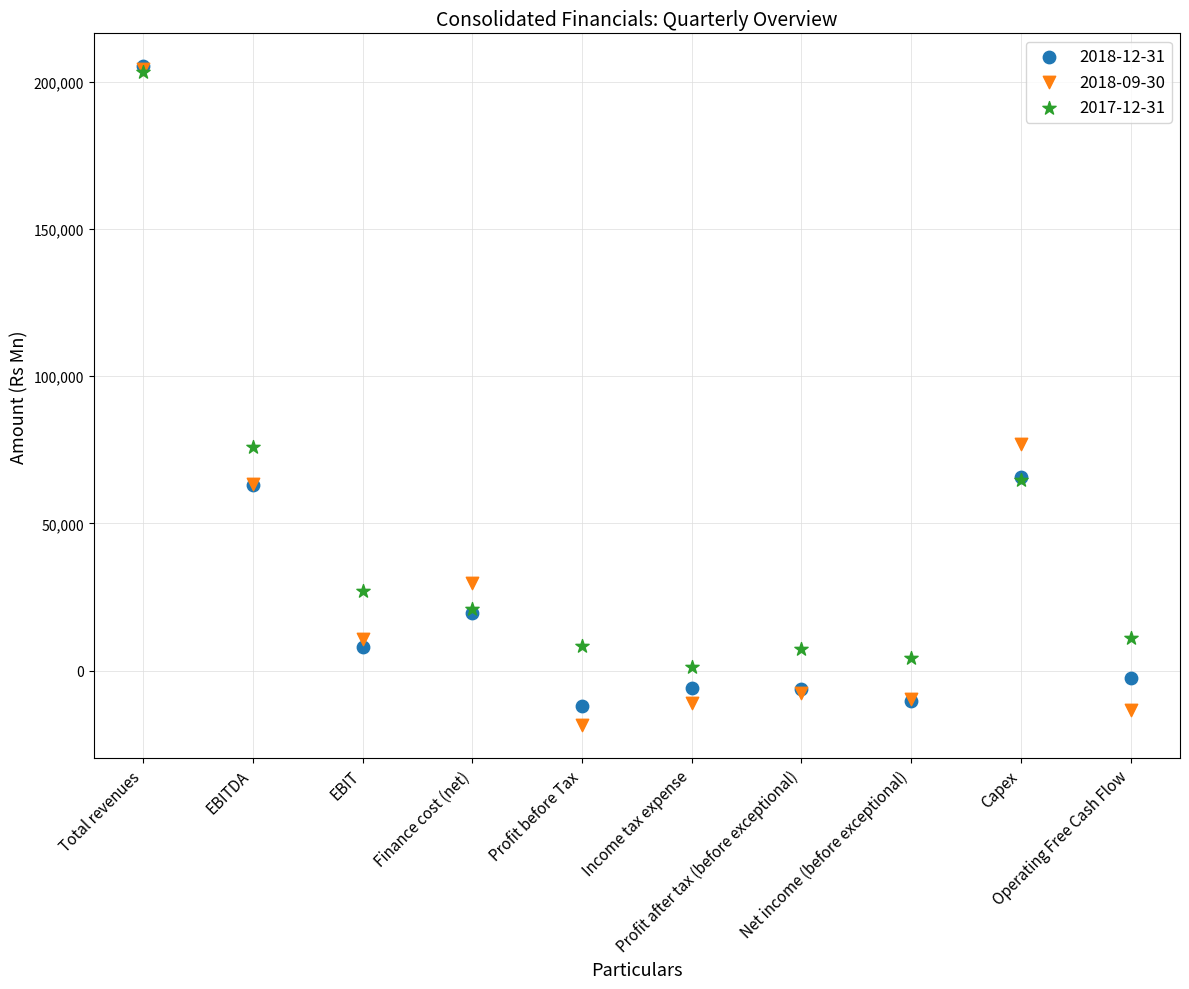

Which series reaches the minimum Y coordinate?

2018-09-30